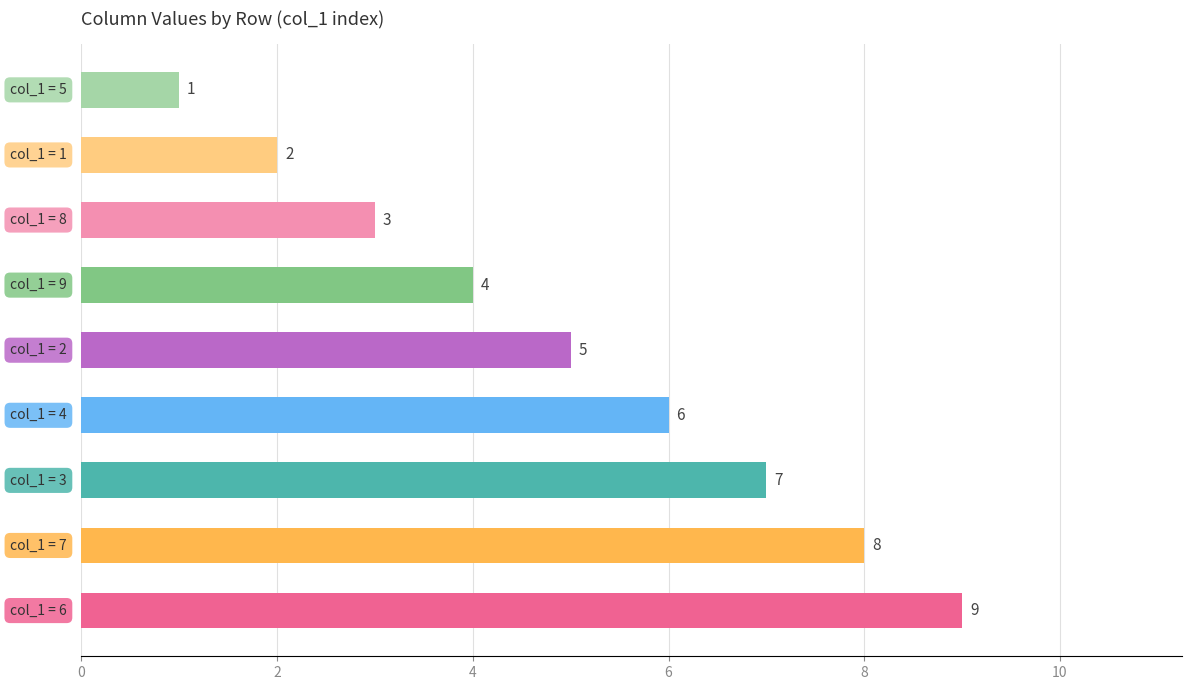

How many values are between 3 and 7?

5